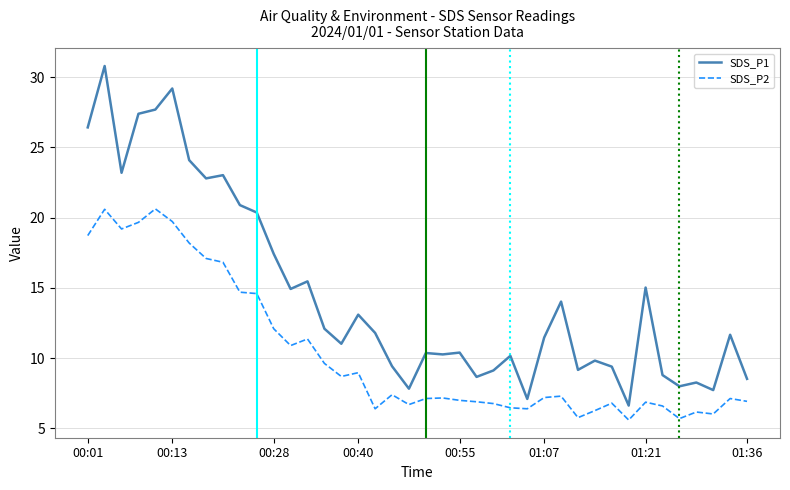

What is the difference between the maximum and minimum values in the SDS_P1 series?

24.2